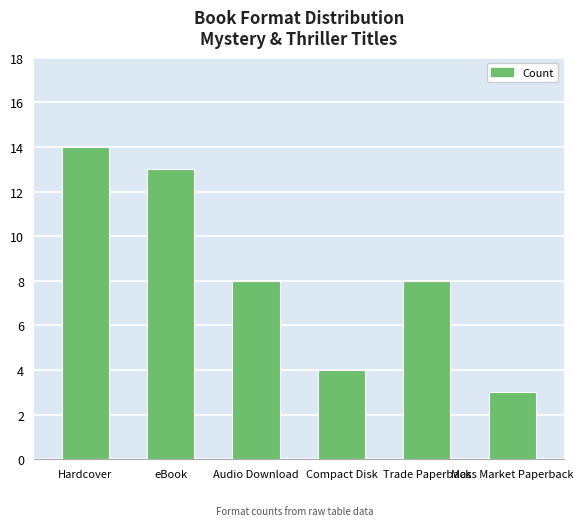

What position from the left is Trade Paperback?

5